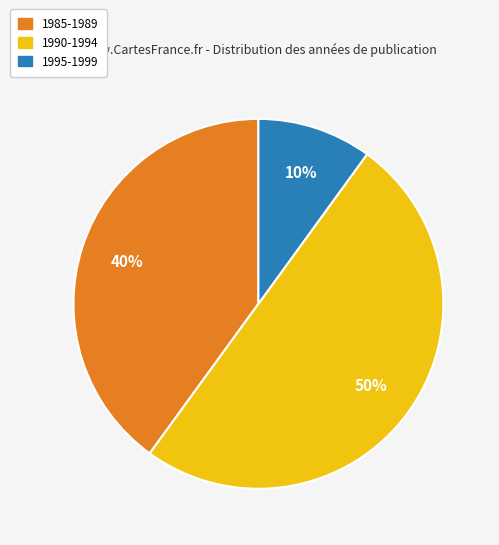

To the nearest percent, what is the difference between the largest and smallest slice percentages?

40%